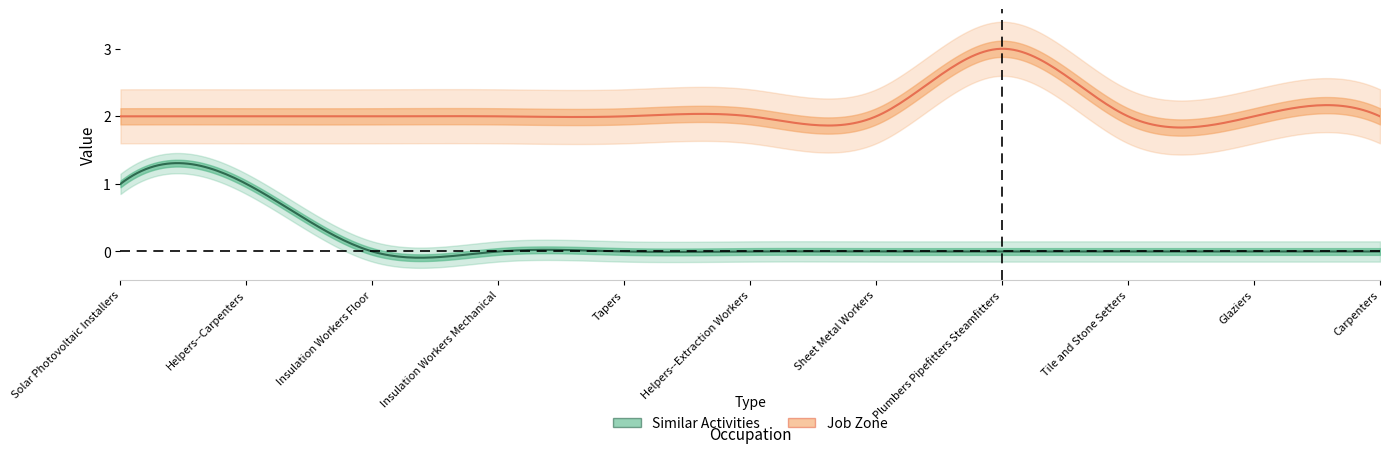

Rank the series at Sheet Metal Workers from highest to lowest value.

Job Zone, Similar Activities